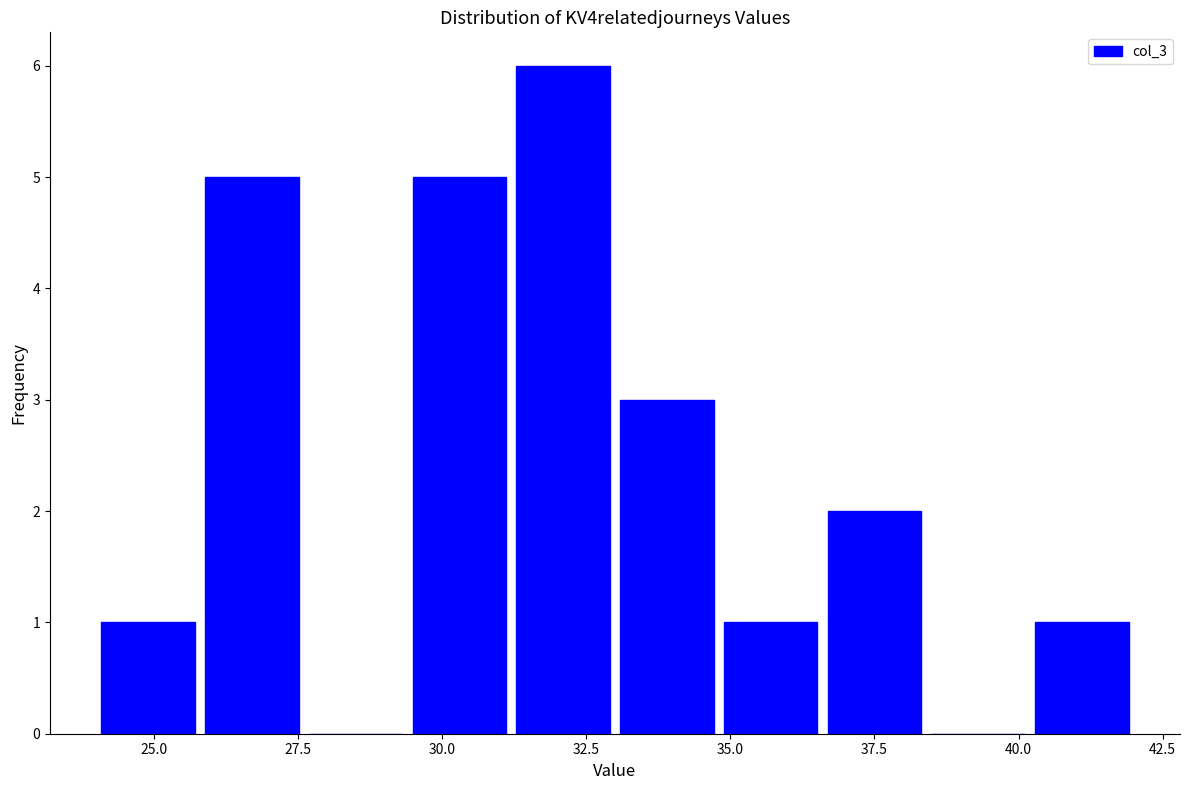

Around what value on the x-axis is the tallest bar? Give the approximate position of its centre, as read against the axis.

32.0